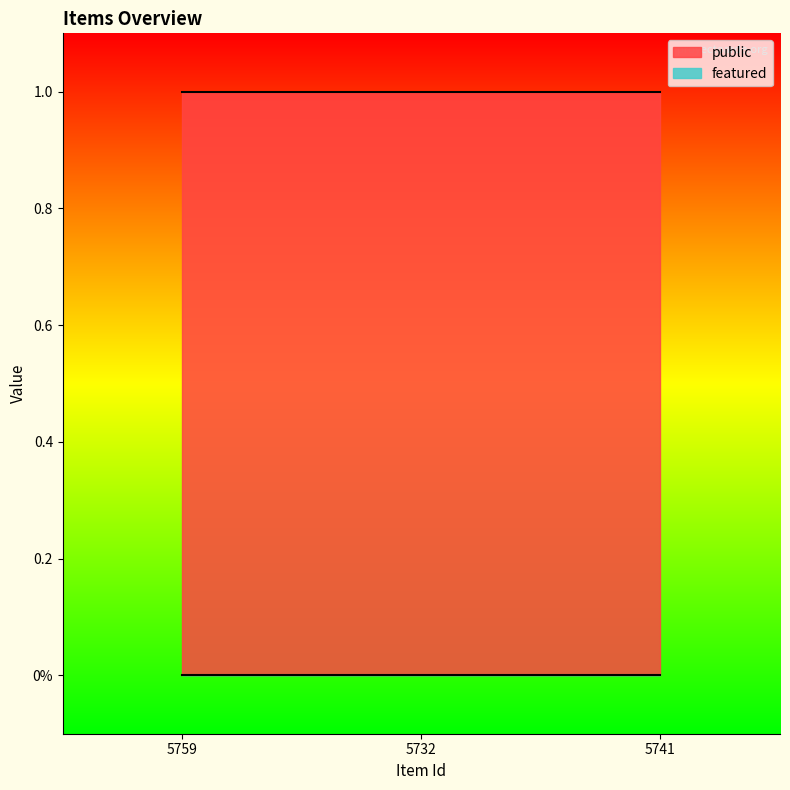

What position from the right is 5732?

2